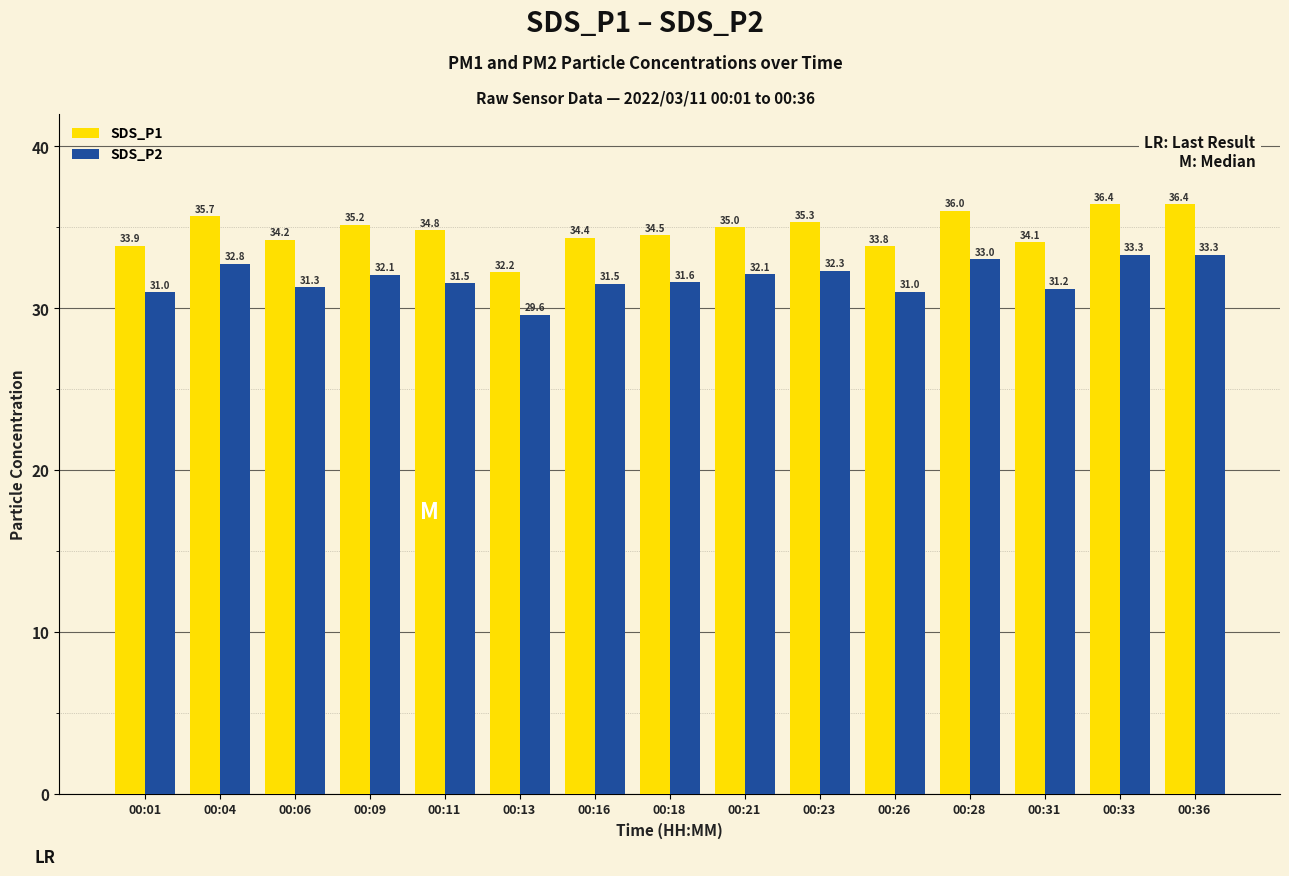

Is the value of SDS_P1 at 00:21 greater than the value of SDS_P2 at 00:06?

Yes